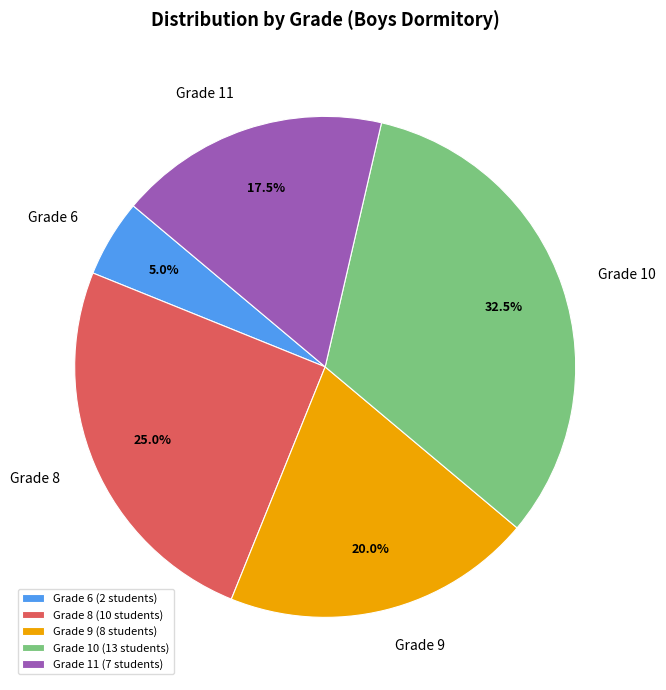

Count the number of slices in the pie.

5